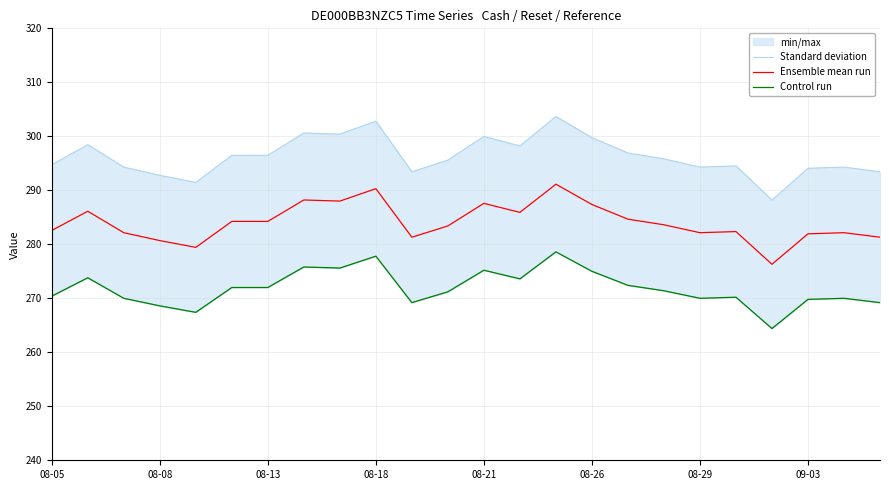

What is the sum of all Ensemble mean run values?

6817.2